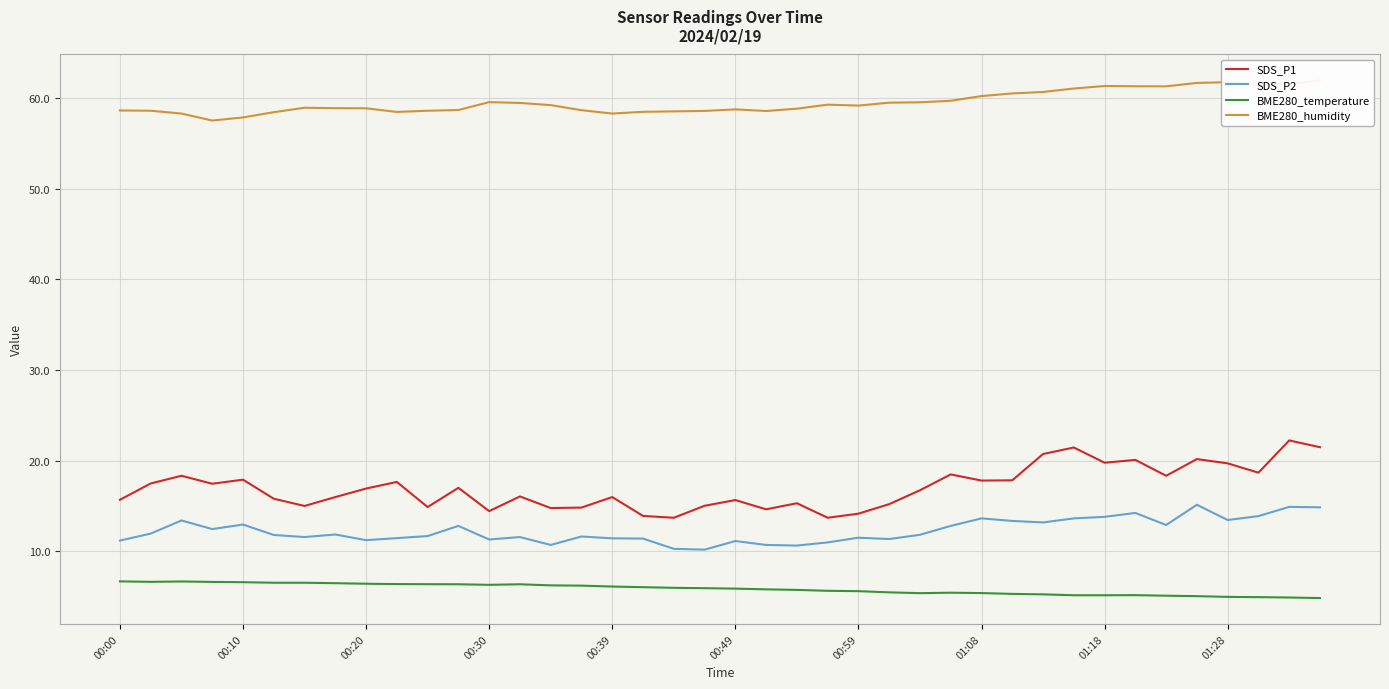

What is the total value across all series at 23?

89.6